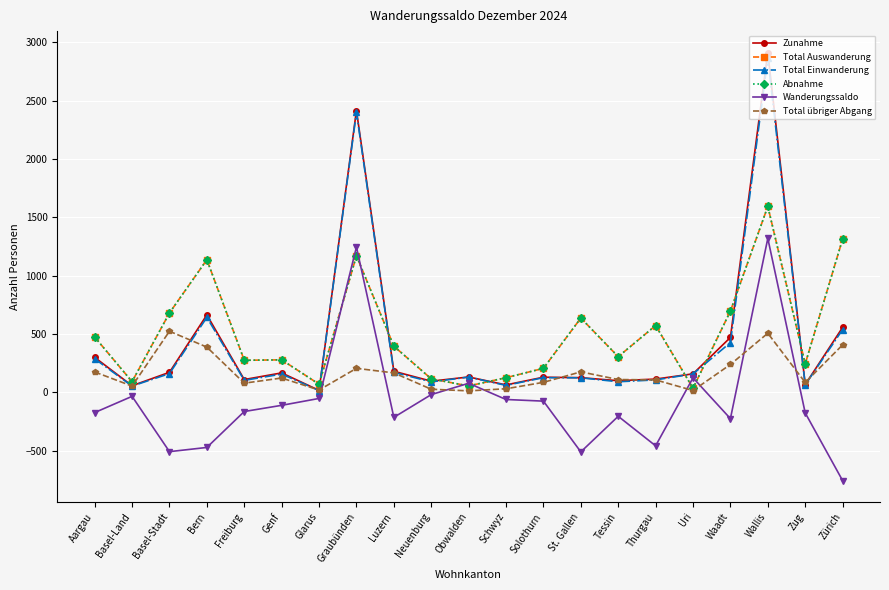

Where do Wanderungssaldo and Total übriger Abgang first cross each other?

Glarus and Graubünden